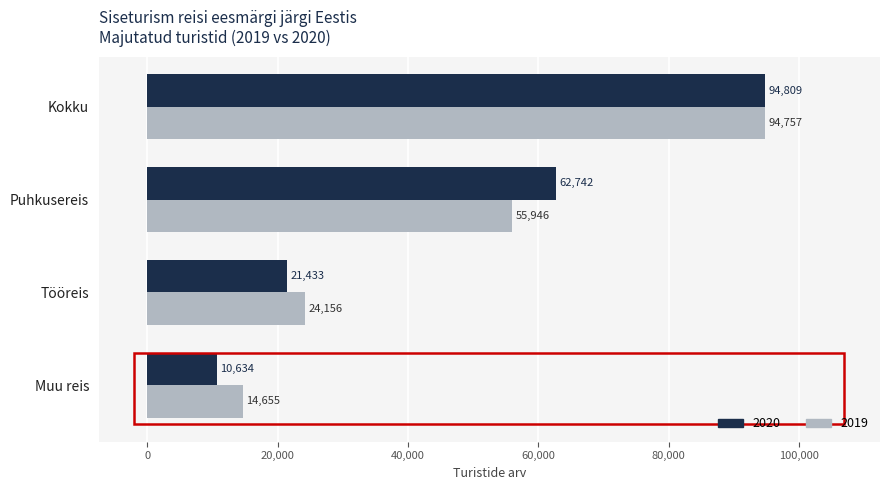

What is the total value across all series at Kokku?

189566